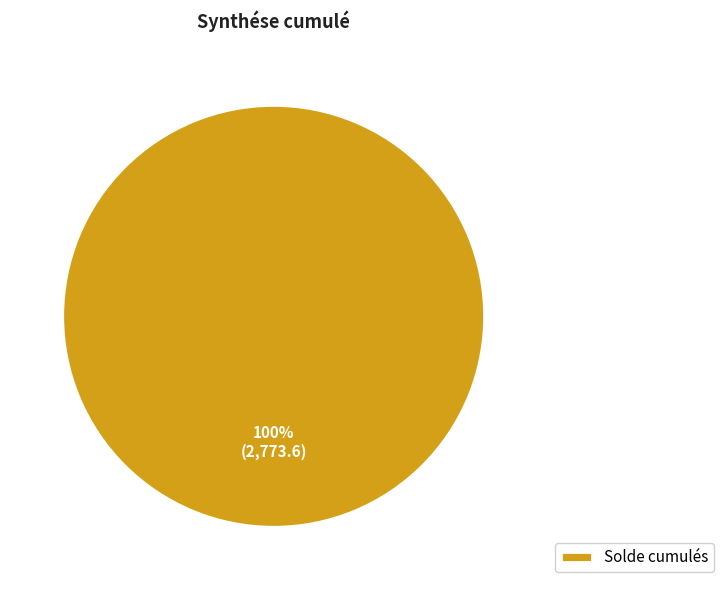

What percentage is the Solde cumulés slice, to the nearest percent?

100%